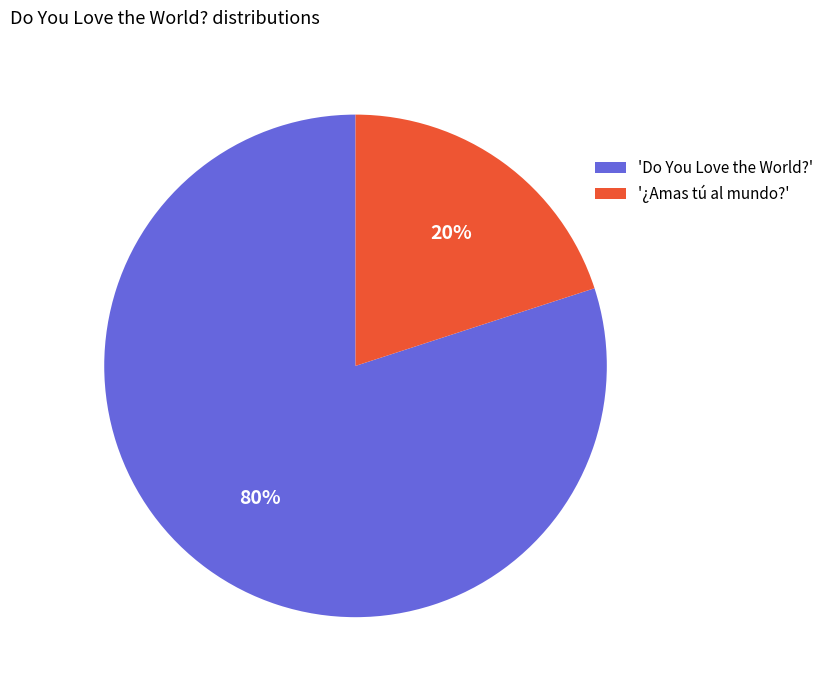

How many segments does this pie chart have?

2